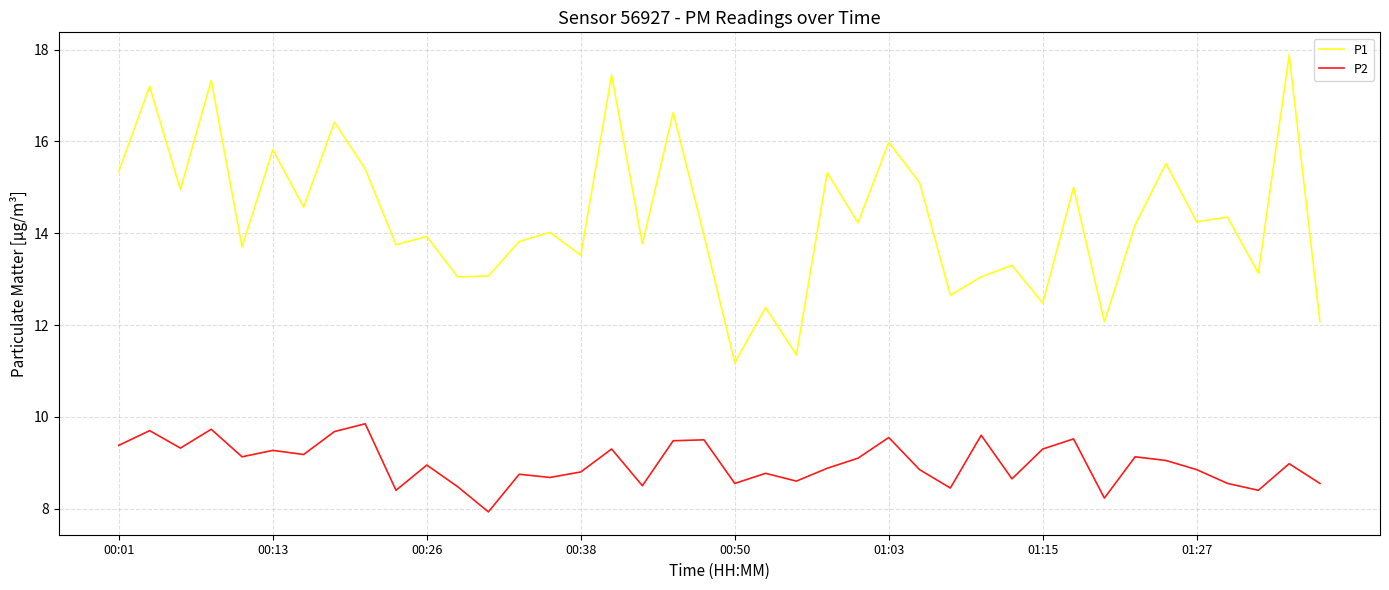

What is the average value of the P1 series?

14.3